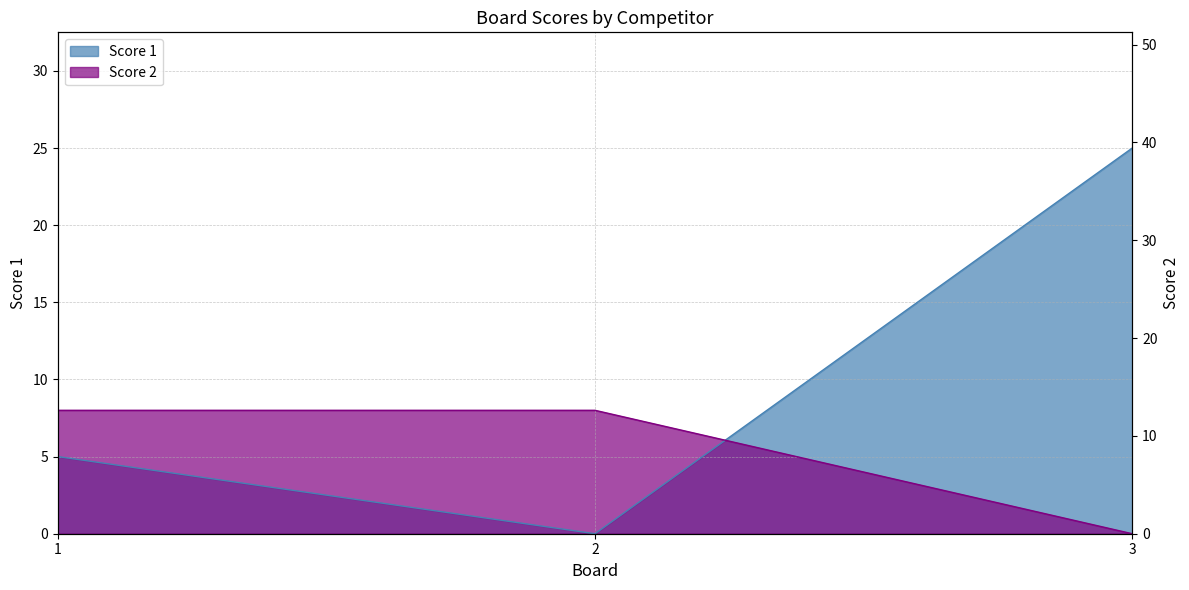

Rank the series at 1 from highest to lowest value.

Score 2, Score 1